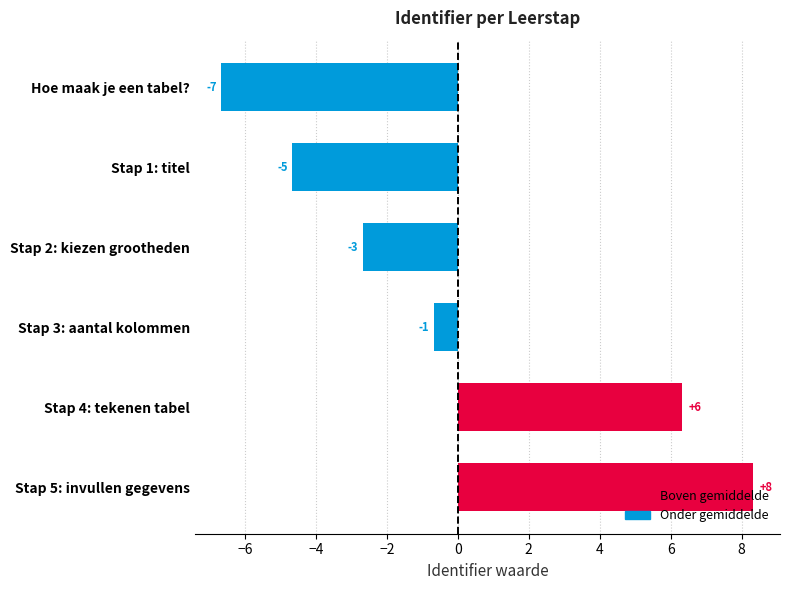

What is the smallest value displayed?

-6.7